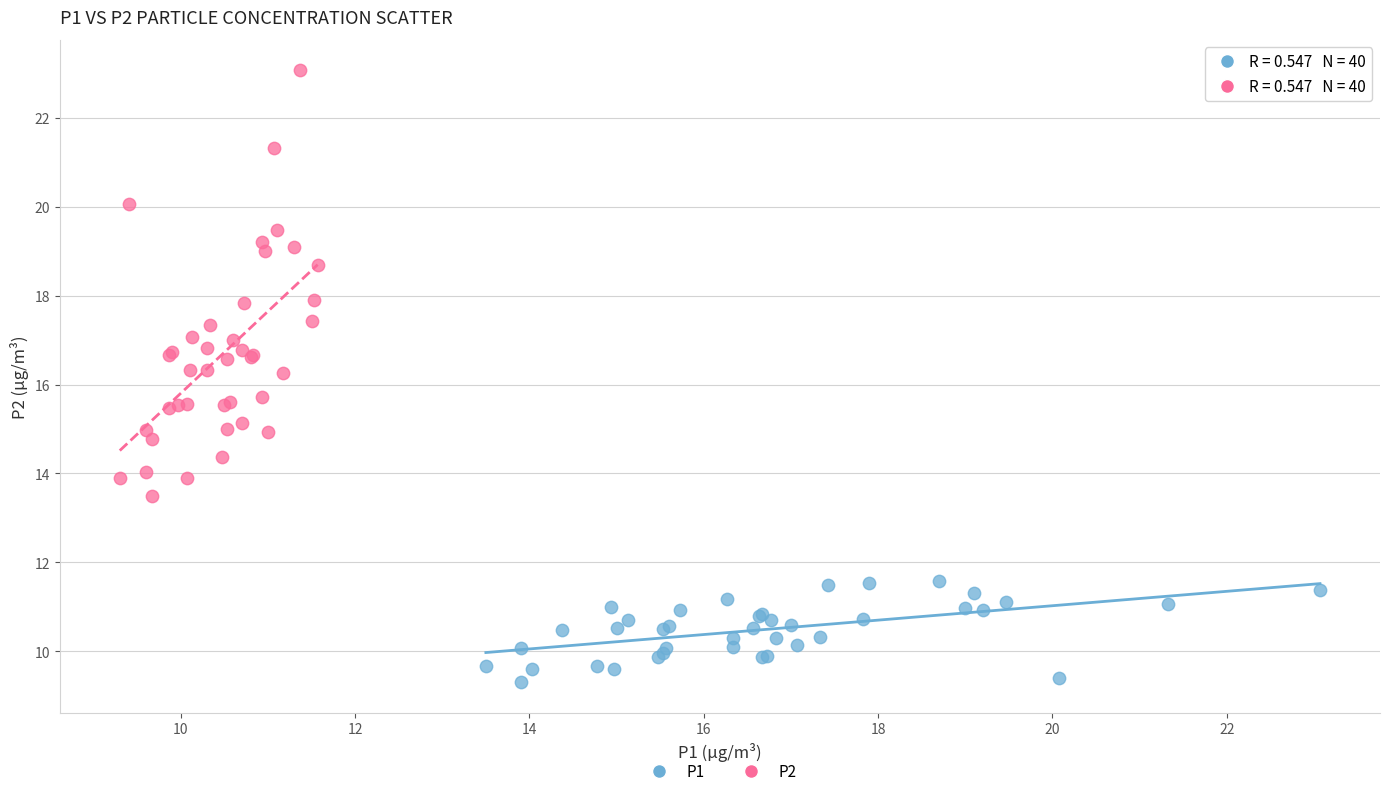

Which series reaches the minimum Y coordinate?

P1